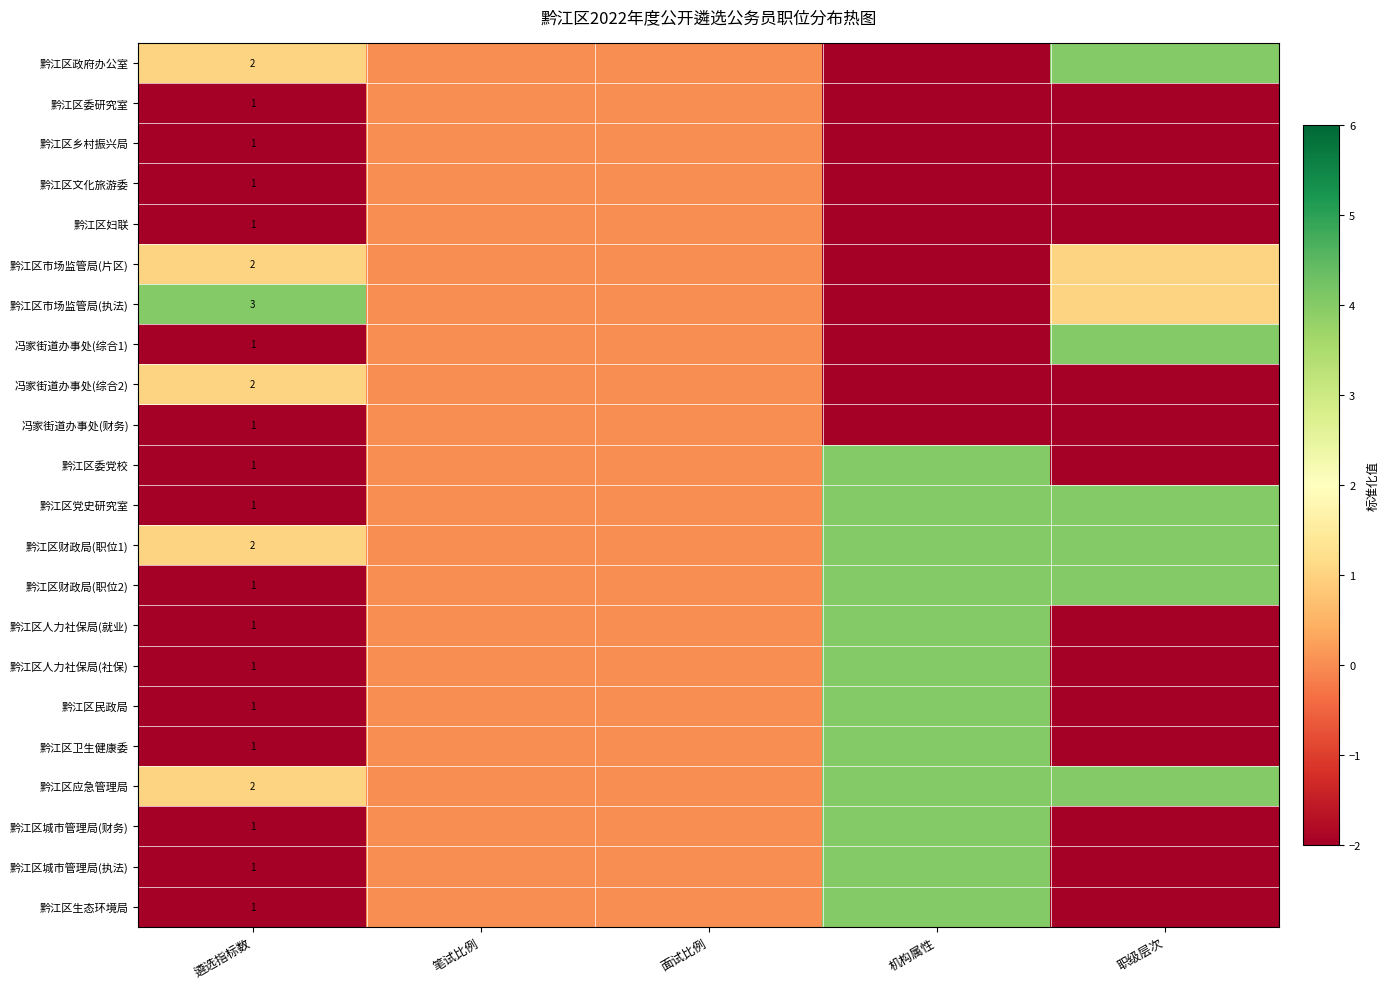

At which category is the sum across all series the highest?

机构属性